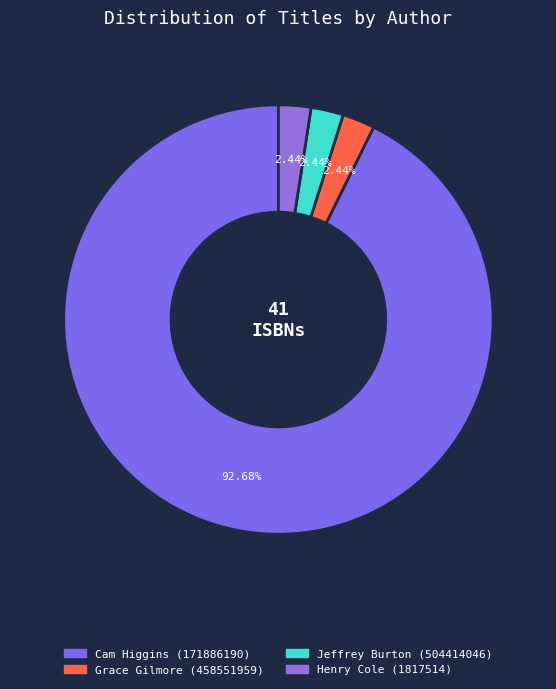

Which category has the smallest portion of the pie?

Grace Gilmore (458551959)